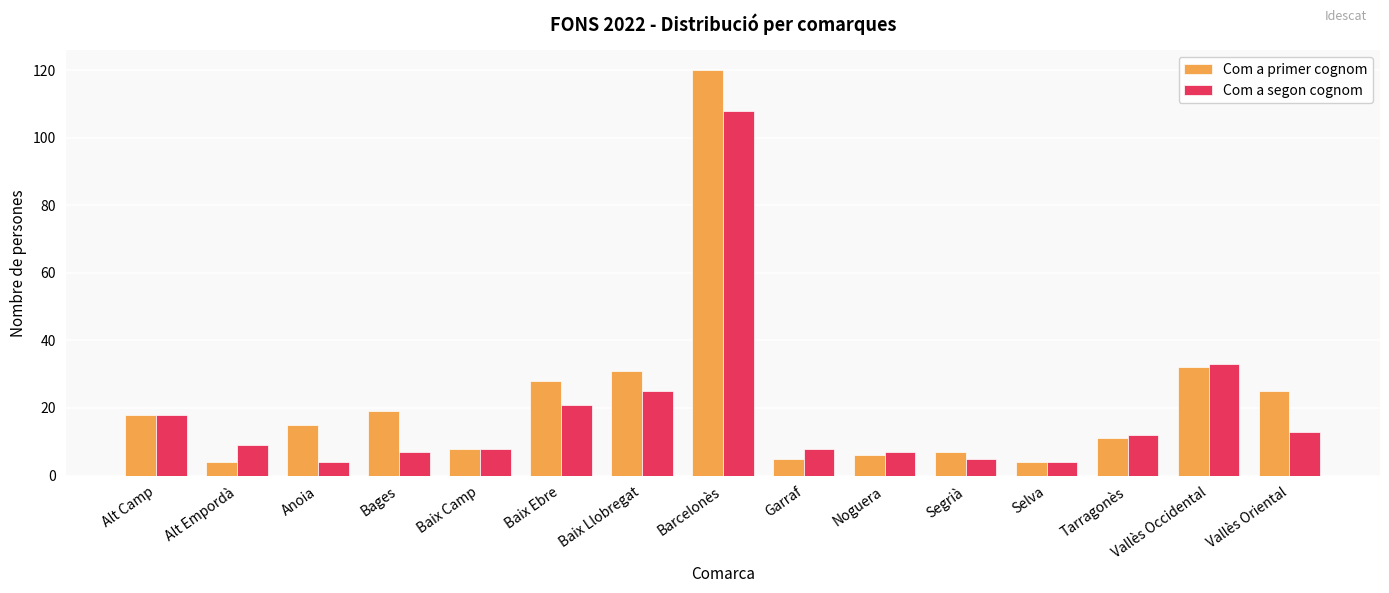

Reading left to right, transcribe all the data shown in this chart.

Com a primer cognom: Alt Camp=18	Alt Empordà=4	Anoia=15	Bages=19	Baix Camp=8	Baix Ebre=28	Baix Llobregat=31	Barcelonès=120	Garraf=5	Noguera=6	Segrià=7	Selva=4	Tarragonès=11	Vallès Occidental=32	Vallès Oriental=25
Com a segon cognom: Alt Camp=18	Alt Empordà=9	Anoia=4	Bages=7	Baix Camp=8	Baix Ebre=21	Baix Llobregat=25	Barcelonès=108	Garraf=8	Noguera=7	Segrià=5	Selva=4	Tarragonès=12	Vallès Occidental=33	Vallès Oriental=13